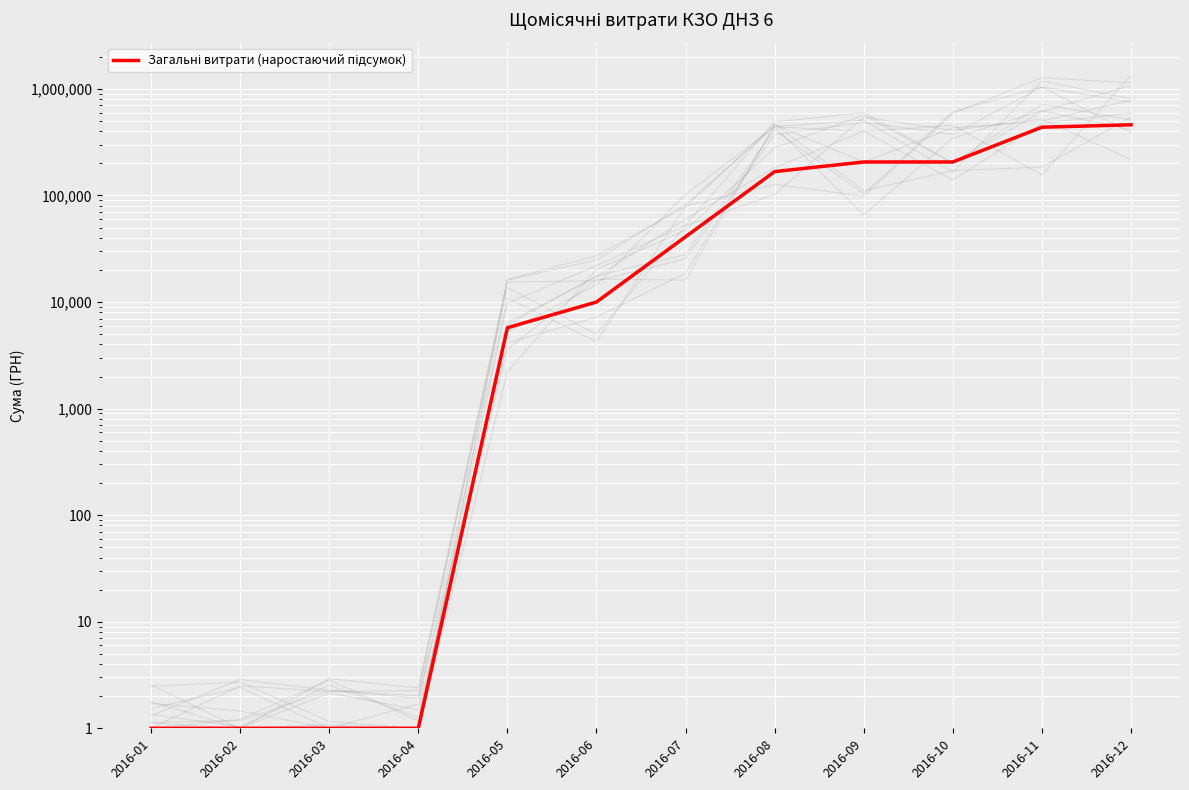

Which category has the lowest value across all series?

2016-01